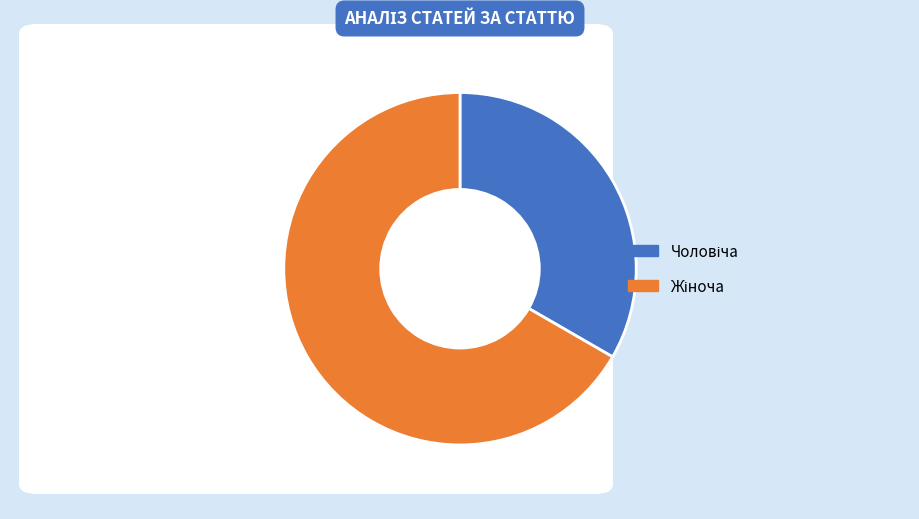

Is there a majority slice in this chart?

Yes